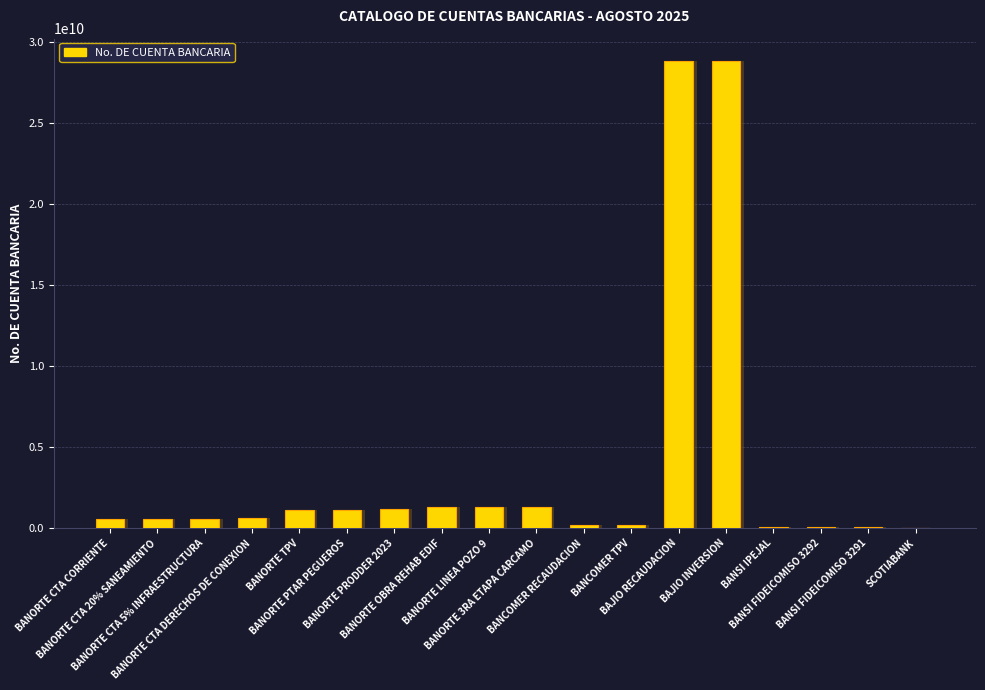

Reading right to left, transcribe all the data shown in this chart.

SCOTIABANK=177342	BANSI FIDEICOMISO 3291=99117931	BANSI FIDEICOMISO 3292=99117940	BANSI IPEJAL=97279691	BAJIO INVERSION=28825610104	BAJIO RECAUDACION=28825610102	BANCOMER TPV=183126404	BANCOMER RECAUDACION=174442687	BANORTE 3RA ETAPA CARCAMO=1319905611	BANORTE LINEA POZO 9=1319905620	BANORTE OBRA REHAB EDIF=1309184592	BANORTE PRODDER 2023=1208745452	BANORTE PTAR PEGUEROS=1130301810	BANORTE TPV=1123974542	BANORTE CTA DERECHOS DE CONEXION=643418819	BANORTE CTA 5% INFRAESTRUCTURA=559281525	BANORTE CTA 20% SANEAMIENTO=559281543	BANORTE CTA CORRIENTE=559281534